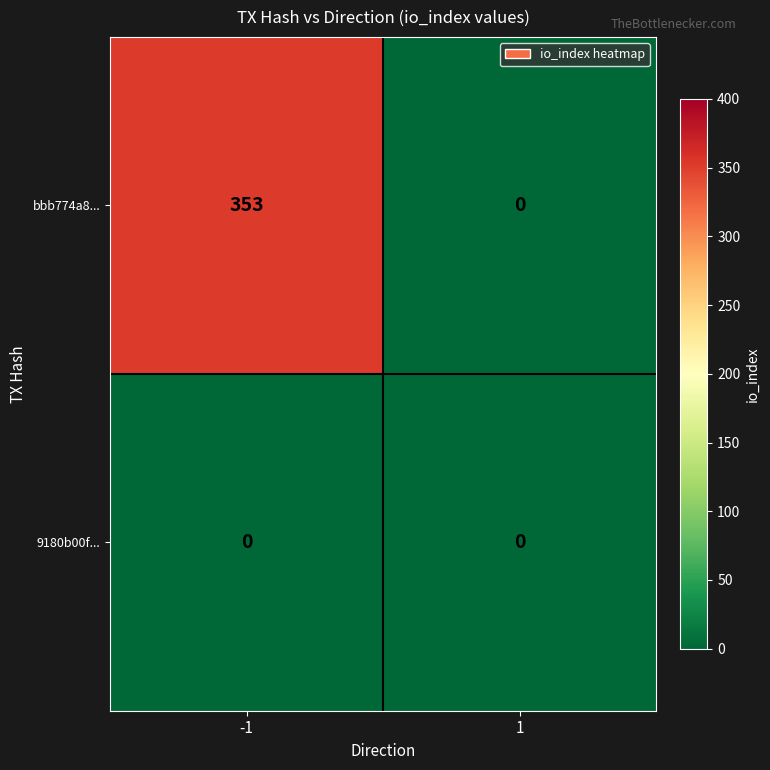

What is the difference between the bbb774a8... values at -1 and 1?

353